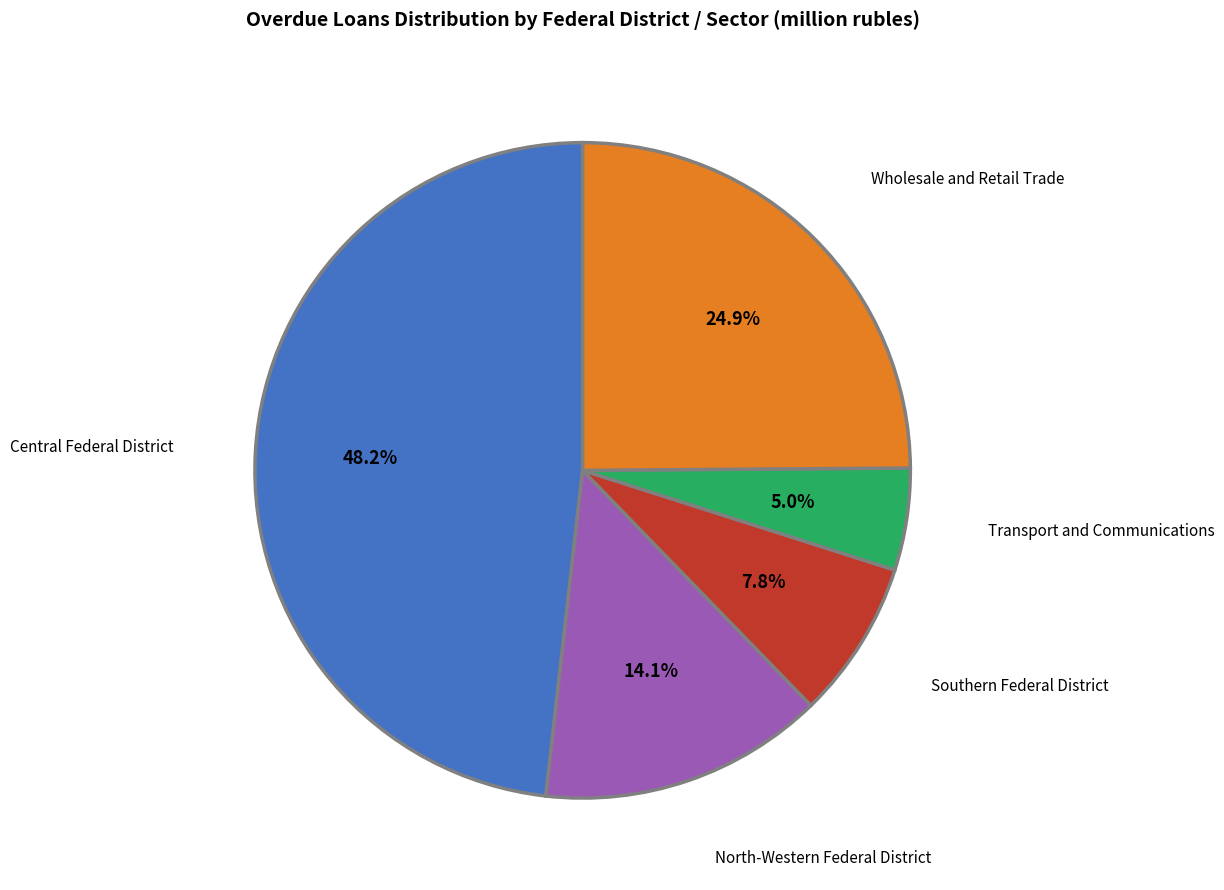

True or false: North-Western Federal District accounts for 23% of the total.

False